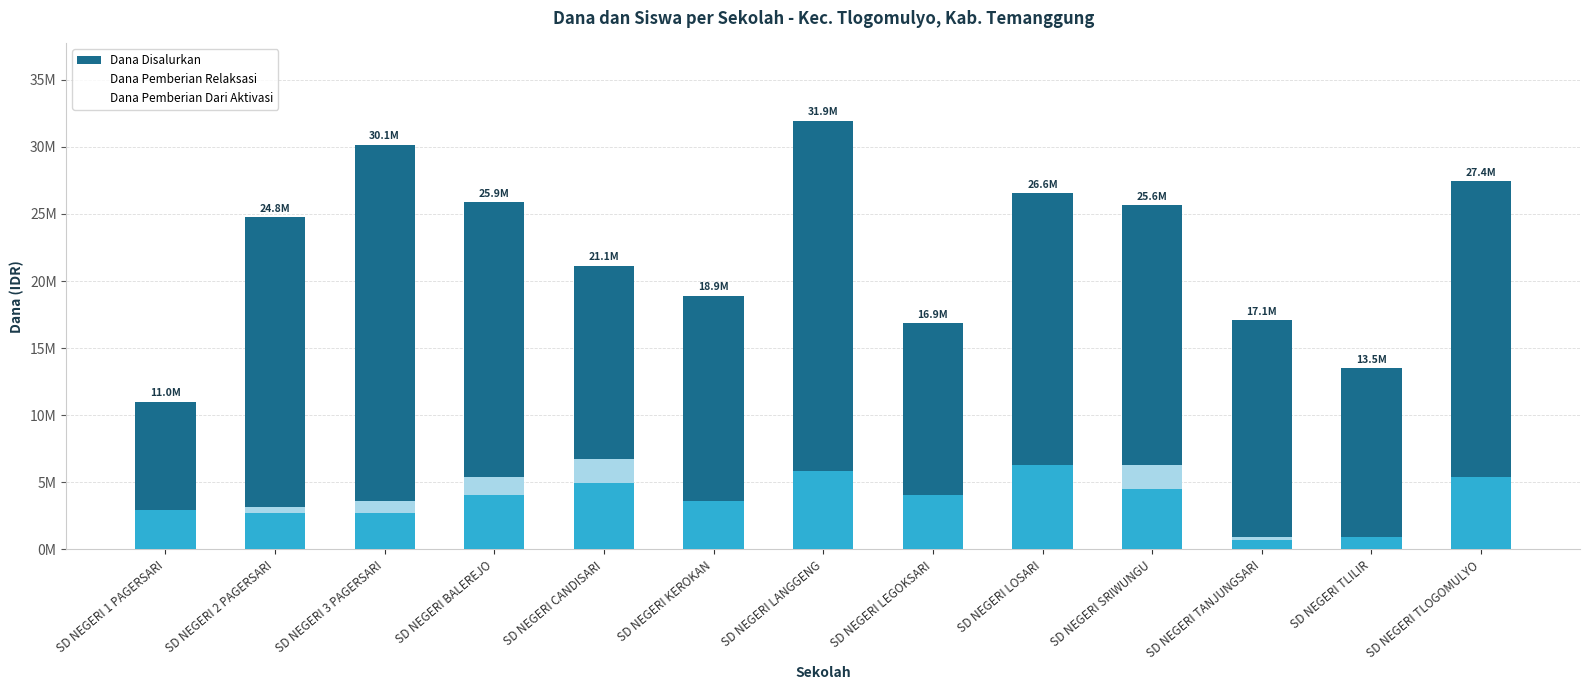

What is the difference between the highest and lowest values at SD NEGERI 3 PAGERSARI?

29250000